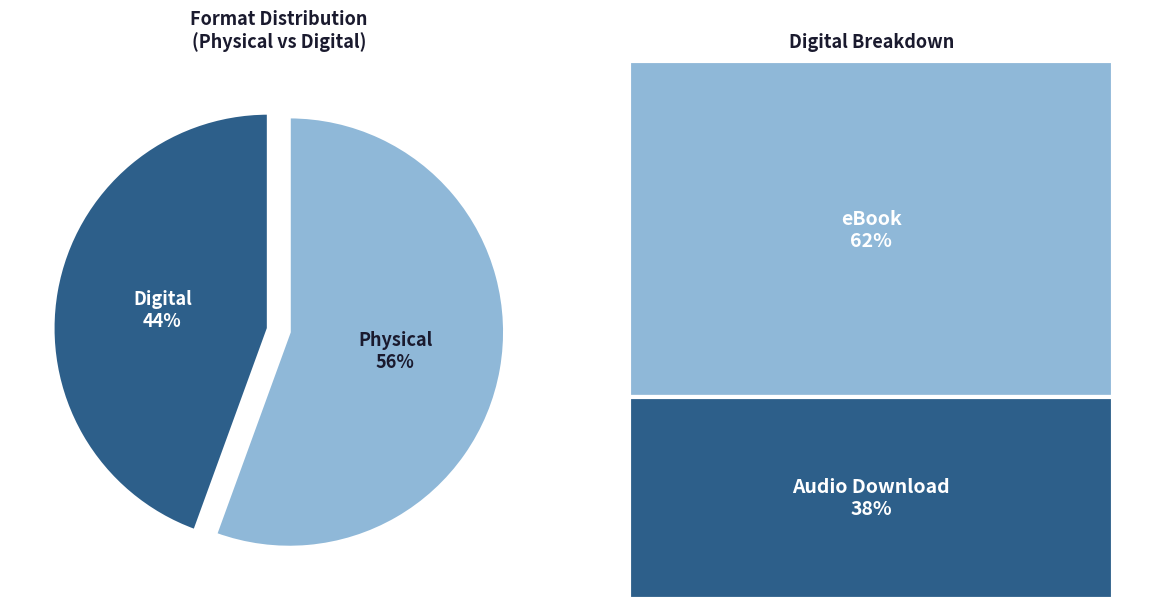

Is there any slice that represents more than half of the pie?

Yes